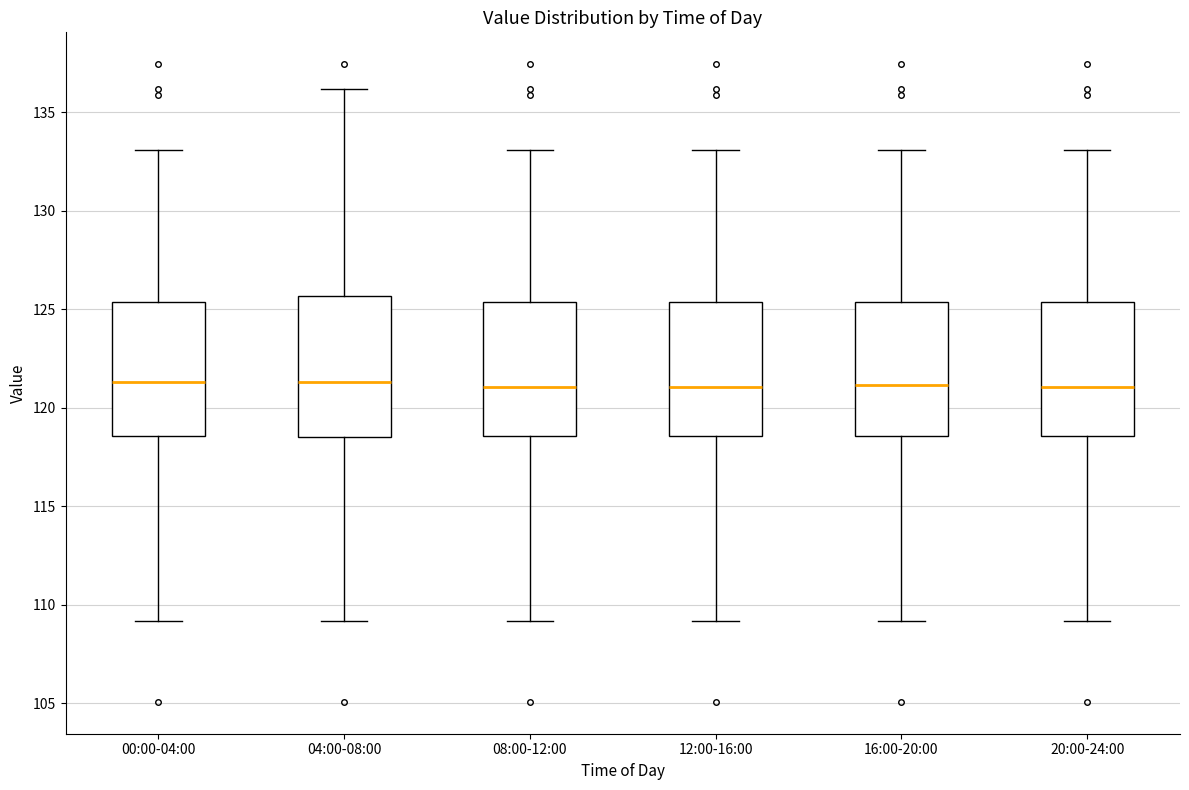

Where is the upper edge of the box for 04:00-08:00 on the y-axis? The values are not printed on the chart, so give them approximately, as read against the axis.

125.5